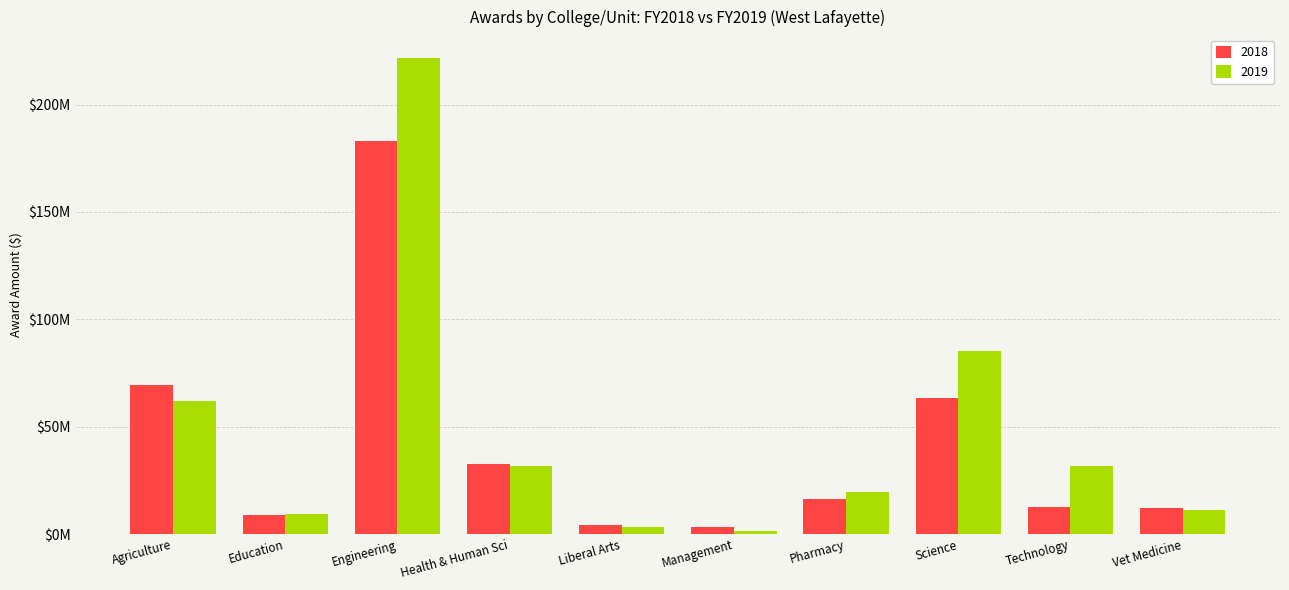

What is the difference between the maximum and second lowest values in the 2018 series?

178688169.0